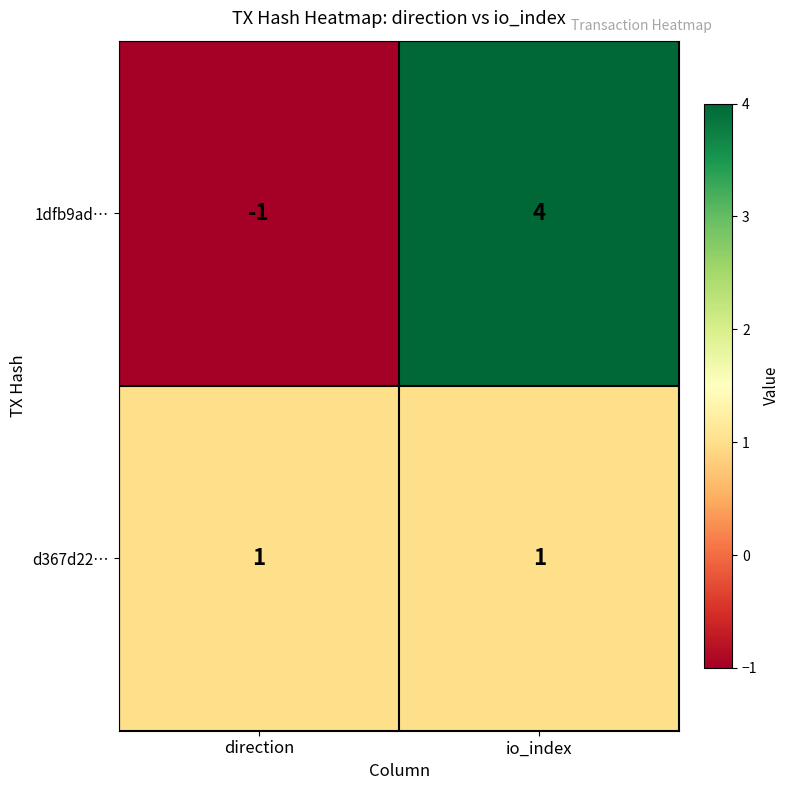

The value of d367d22… at direction is 0. True or false?

False